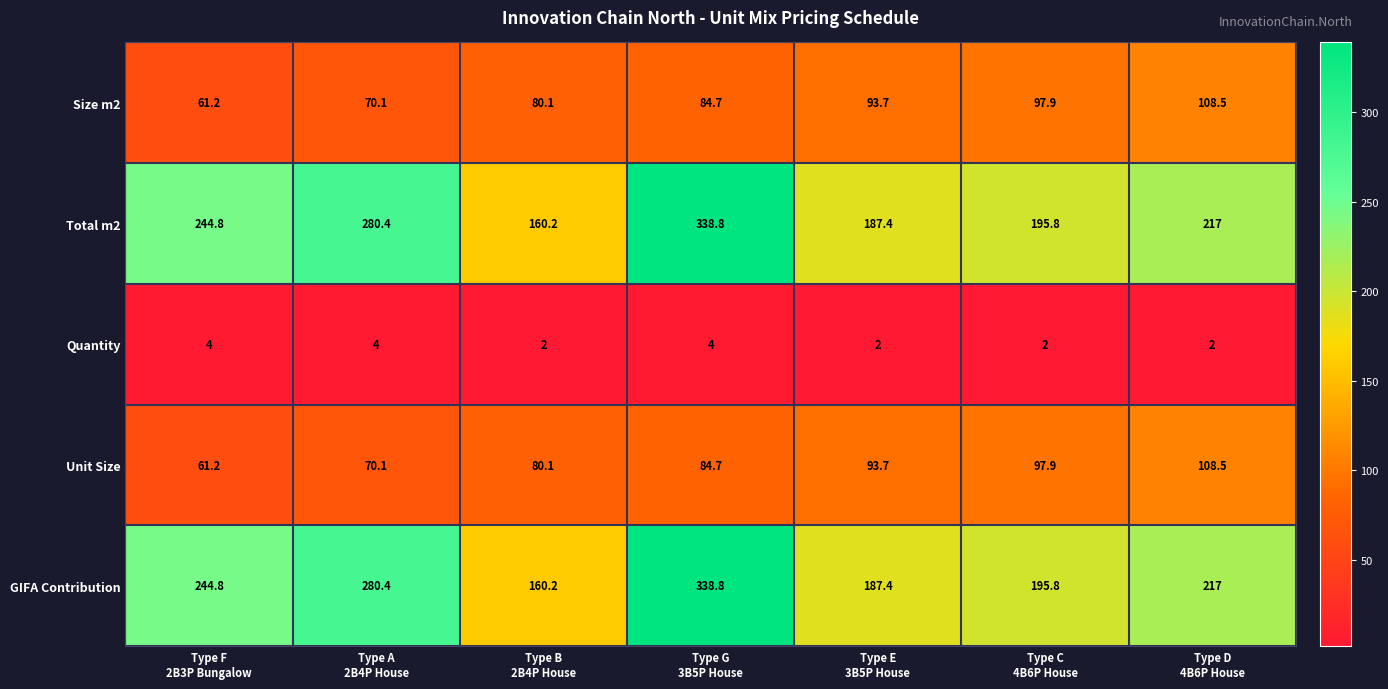

At how many categories does at least one series exceed 234?

3